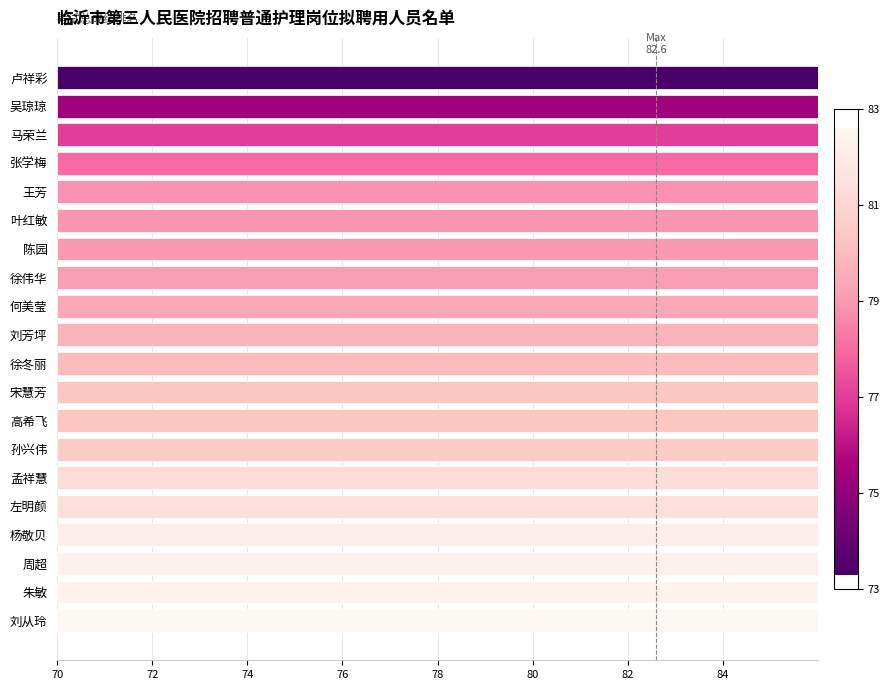

What is the difference between the maximum and minimum values?

9.3